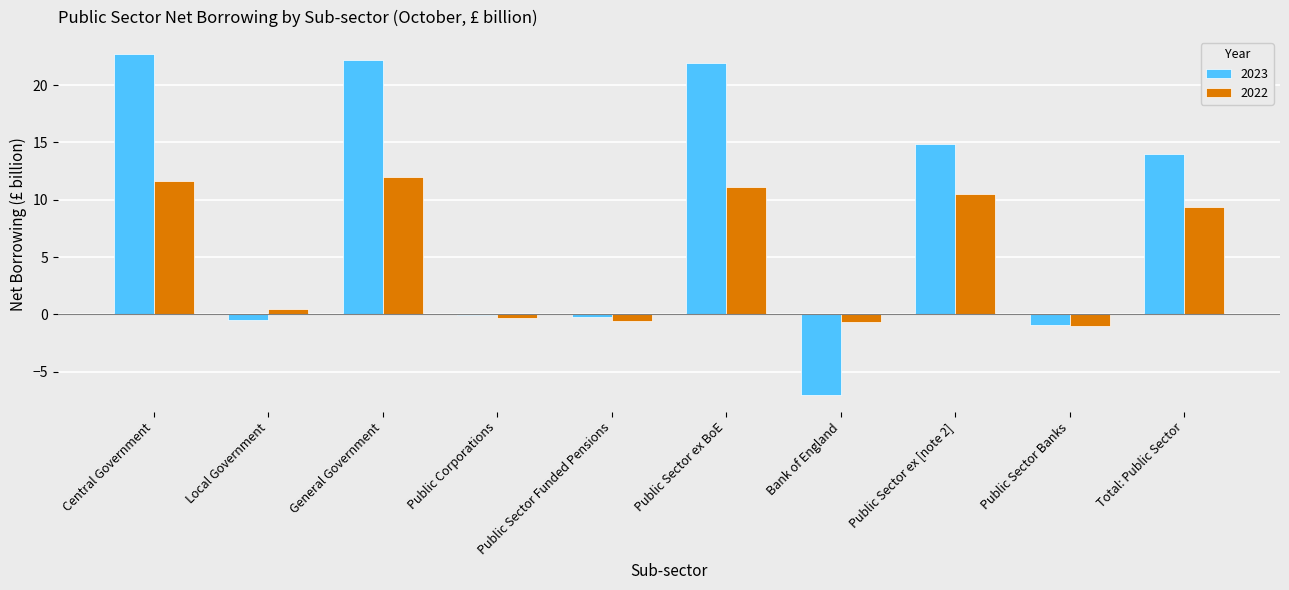

What is the minimum value shown in the chart?

-7.0